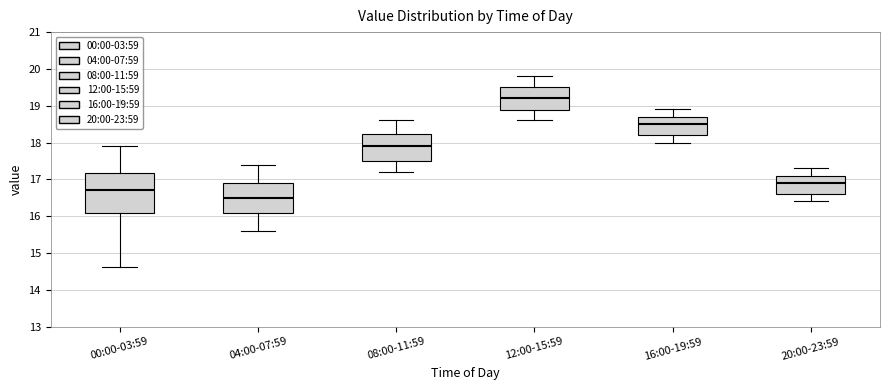

Where does the lower whisker of the box for 20:00-23:59 end on the y-axis? The values are not printed on the chart, so give them approximately, as read against the axis.

16.4